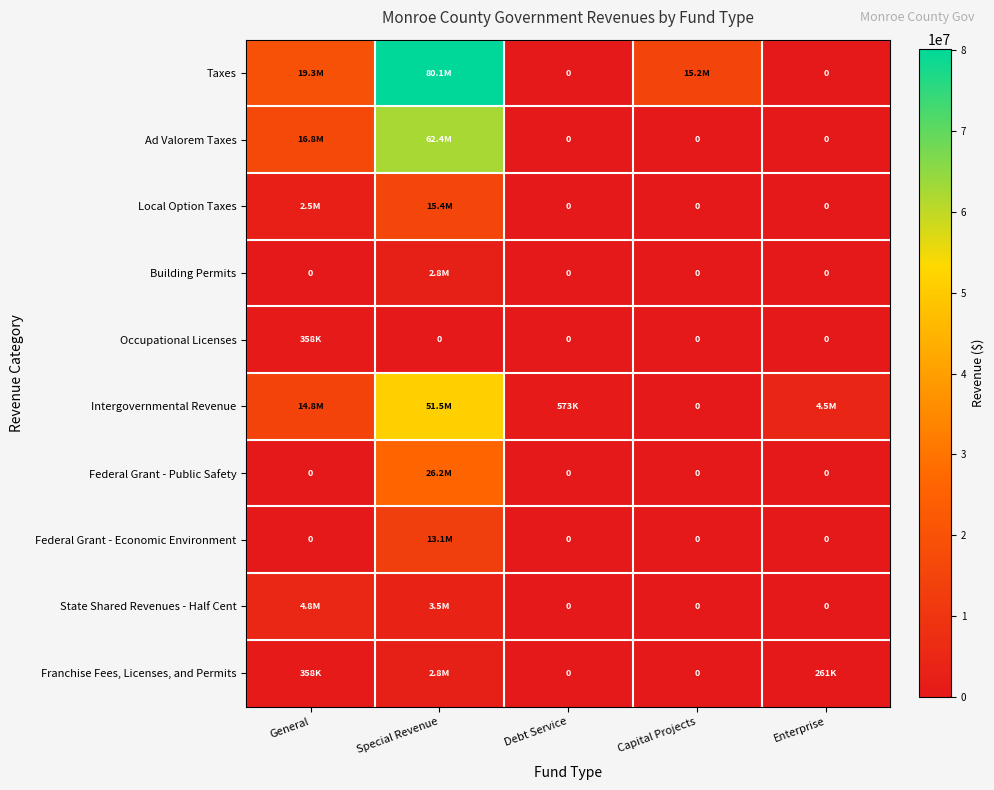

True or false: Building Permits has a value of 1355388 at Enterprise.

False